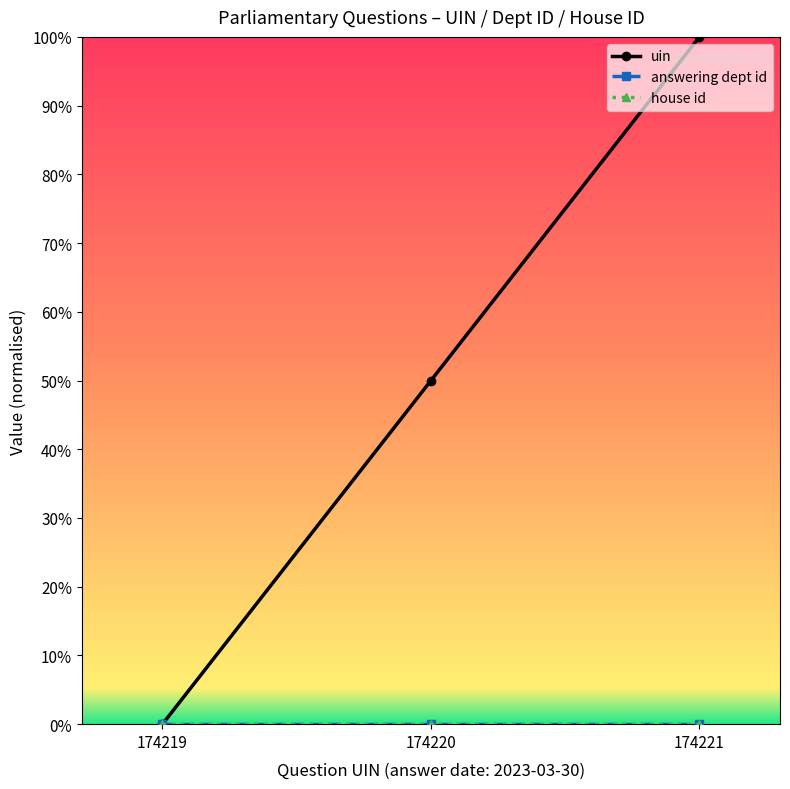

The value of uin at 174219 is -0.7. True or false?

False